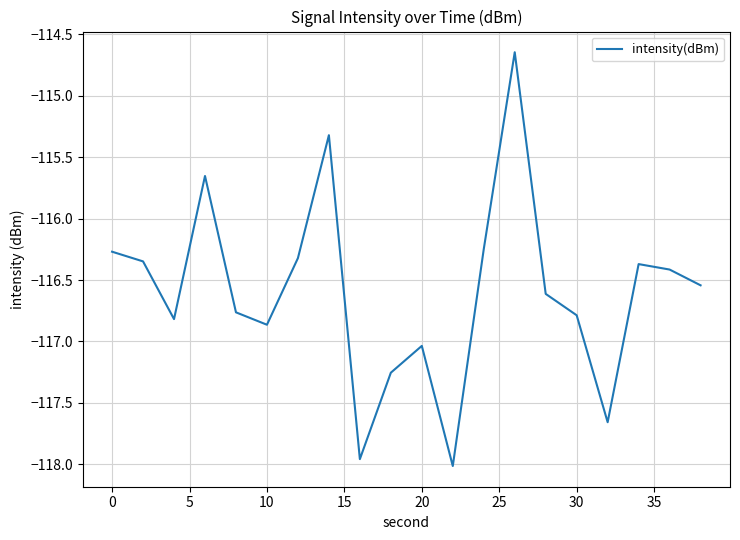

What is the difference between the maximum and minimum values?

3.4